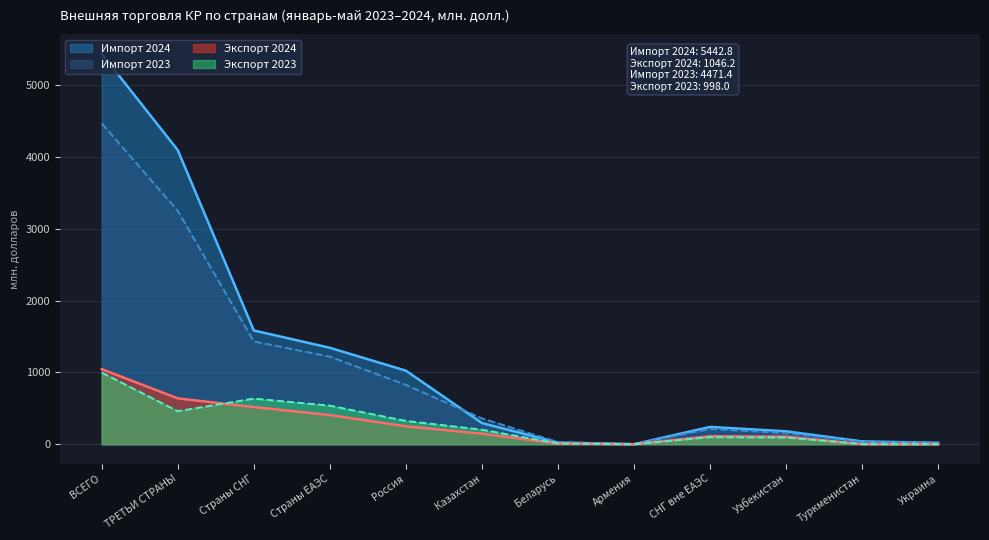

True or false: Экспорт 2024 has more than 1 interior local peaks.

False